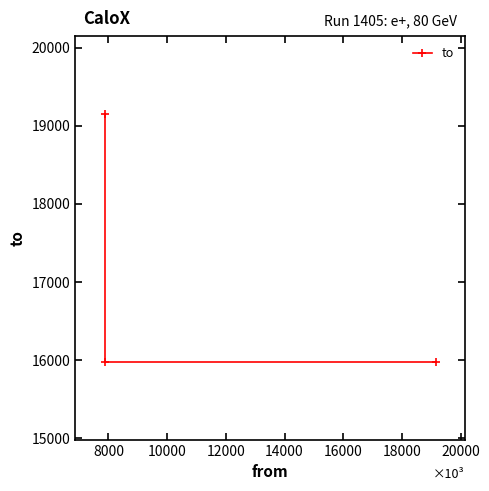

How many data points does each series have?

3